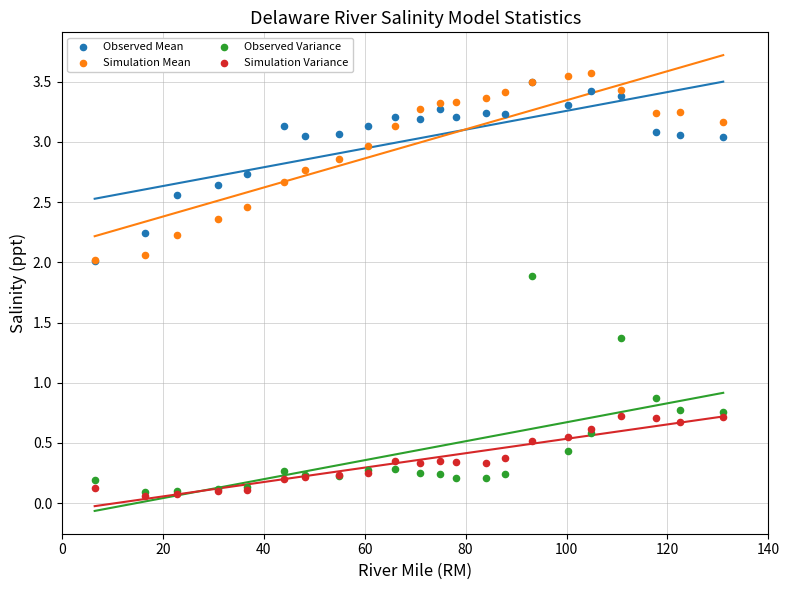

Which series contains the lowest Y value?

Simulation Variance